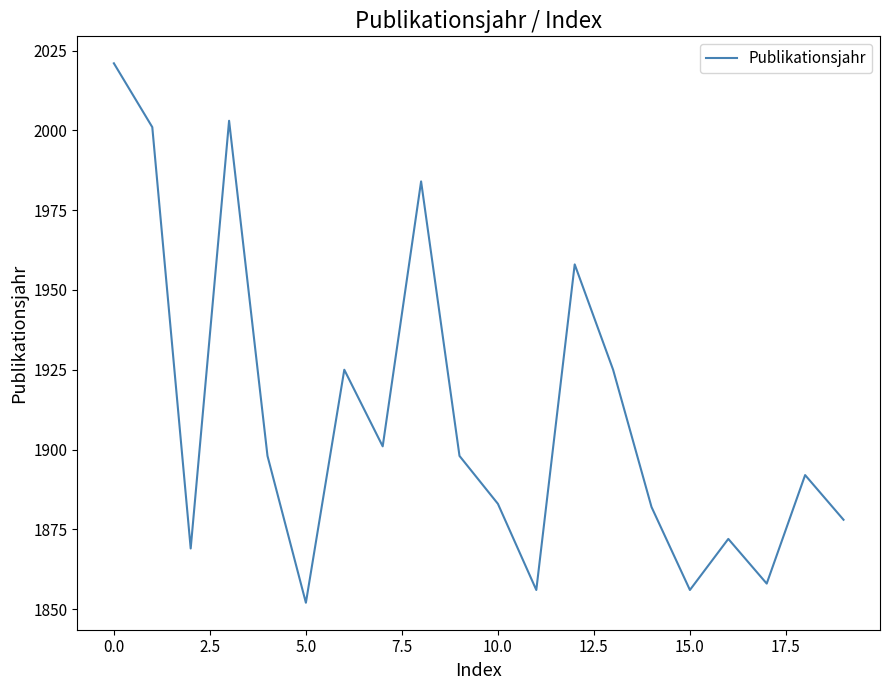

What is the maximum value shown in the chart?

2021